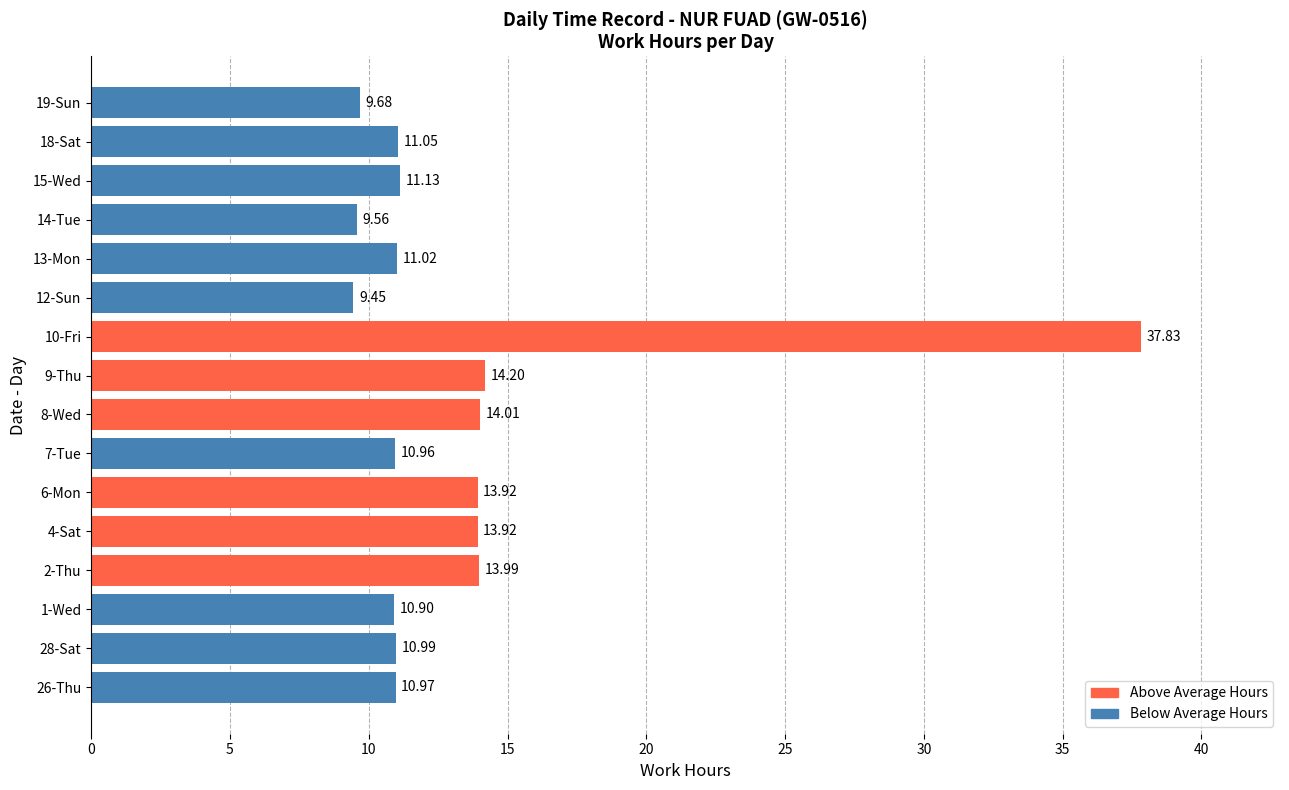

Between 1-Wed and 19-Sun, which is larger?

1-Wed